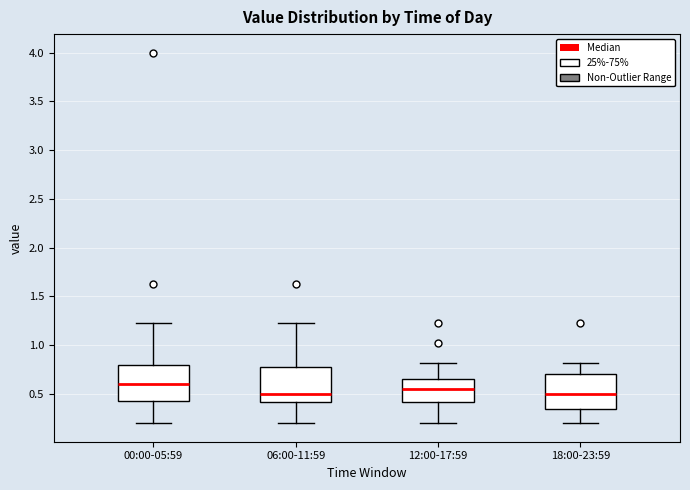

Where does the upper whisker of the box for 00:00-05:59 end on the y-axis? The values are not printed on the chart, so give them approximately, as read against the axis.

1.25